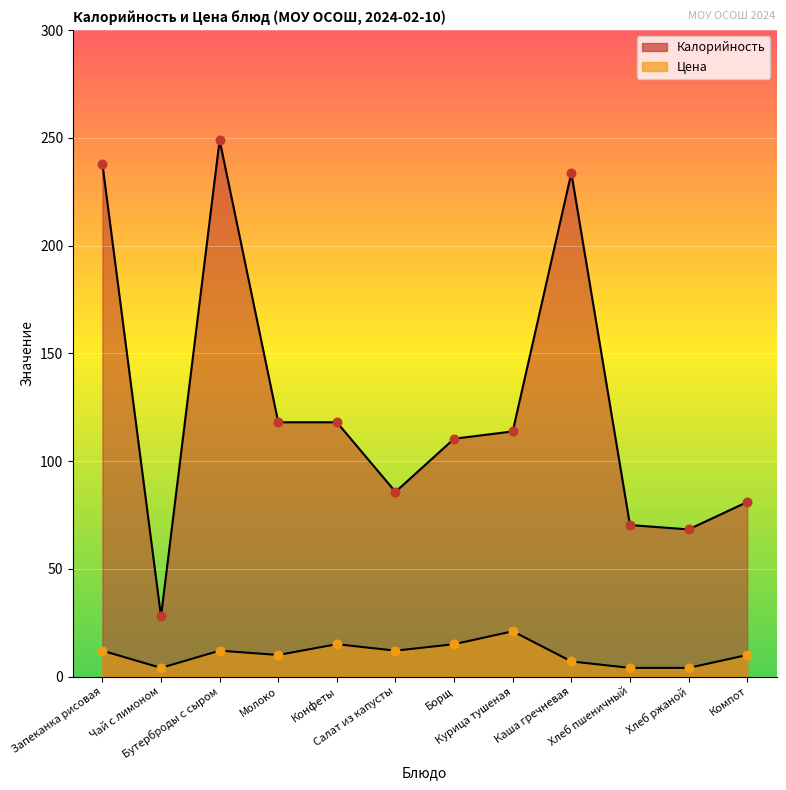

Which series reaches the maximum Y coordinate?

Калорийность